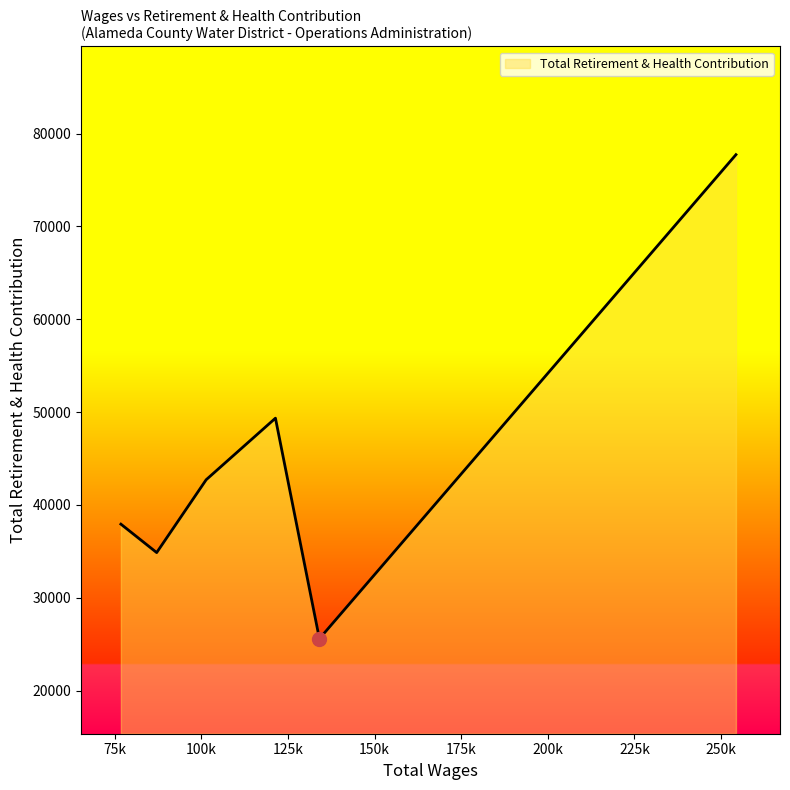

How many interior local peaks (higher than both neighbors) does the data have?

1